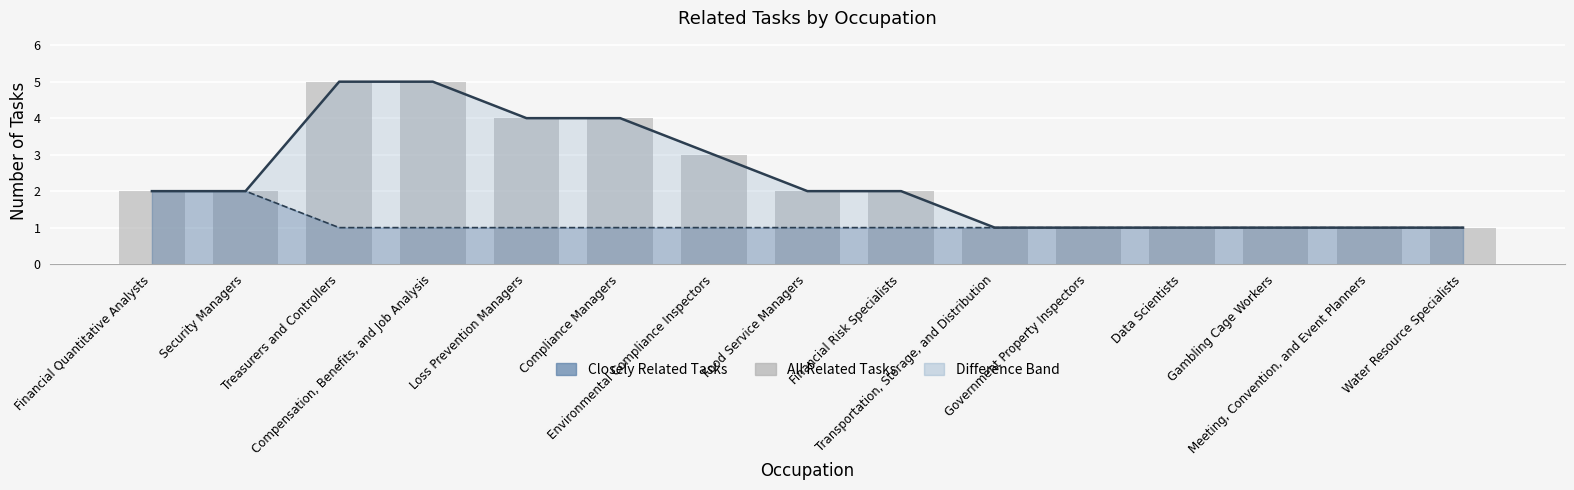

Which category has the highest value across all series?

Treasurers and Controllers